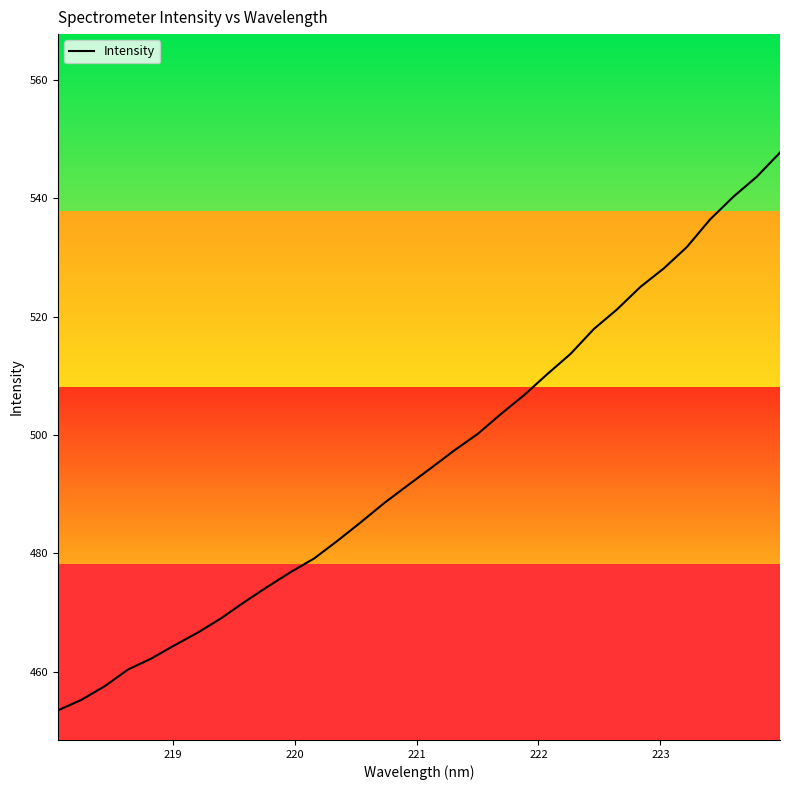

What is the minimum value shown in the chart?

453.5